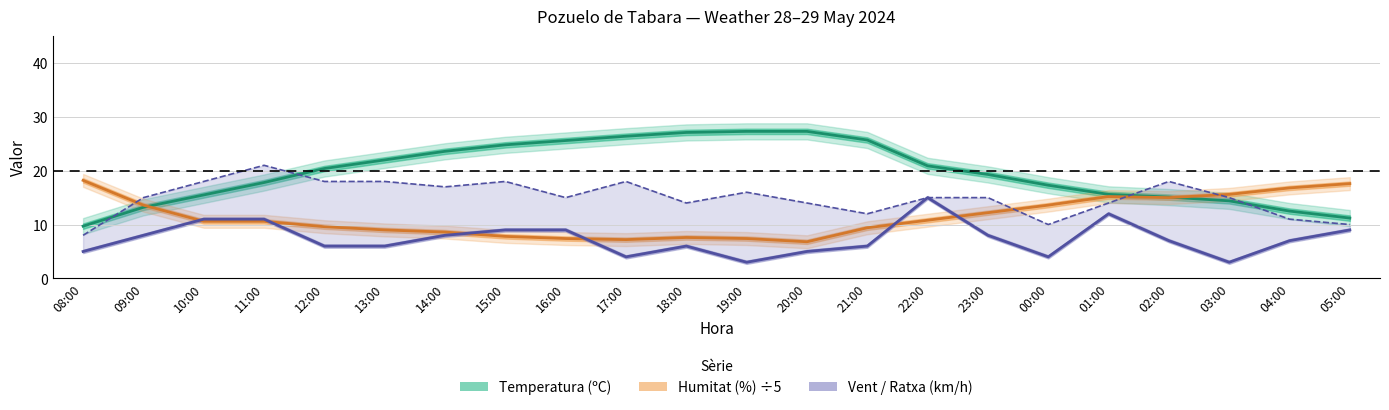

Rank the series by their average value, from lowest to highest.

Velocitat vent (km/h), Humitat (%) ÷5, Ratxa (km/h), Temperatura (ºC)